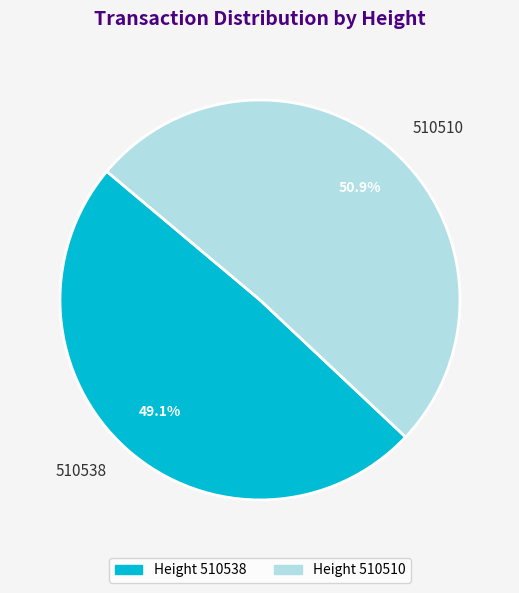

Which has a higher value, 510510 or 510538?

510510